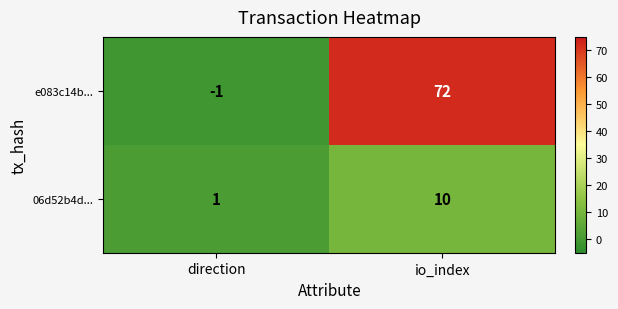

At which category is the sum across all series the highest?

io_index